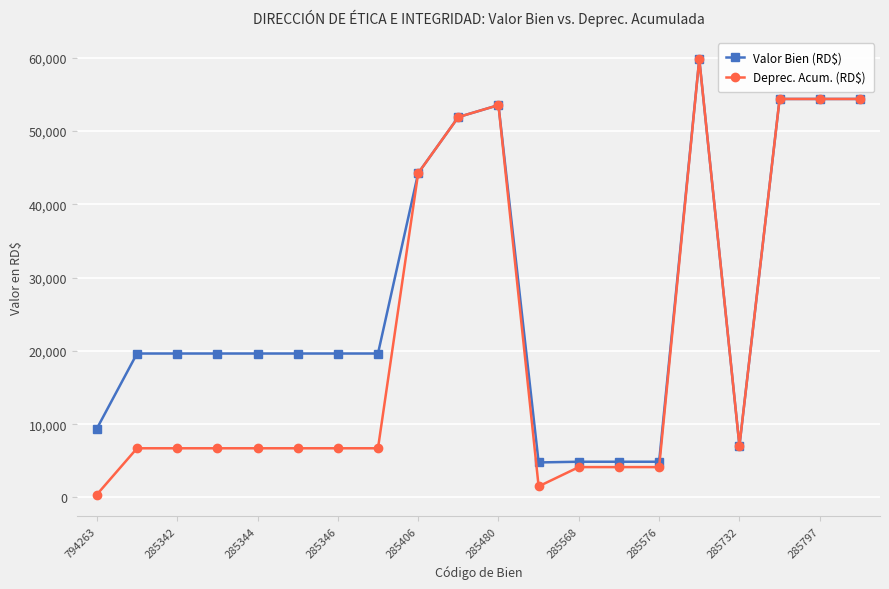

True or false: Valor Bien (RD$) has more than 0 points higher than both neighbors.

True